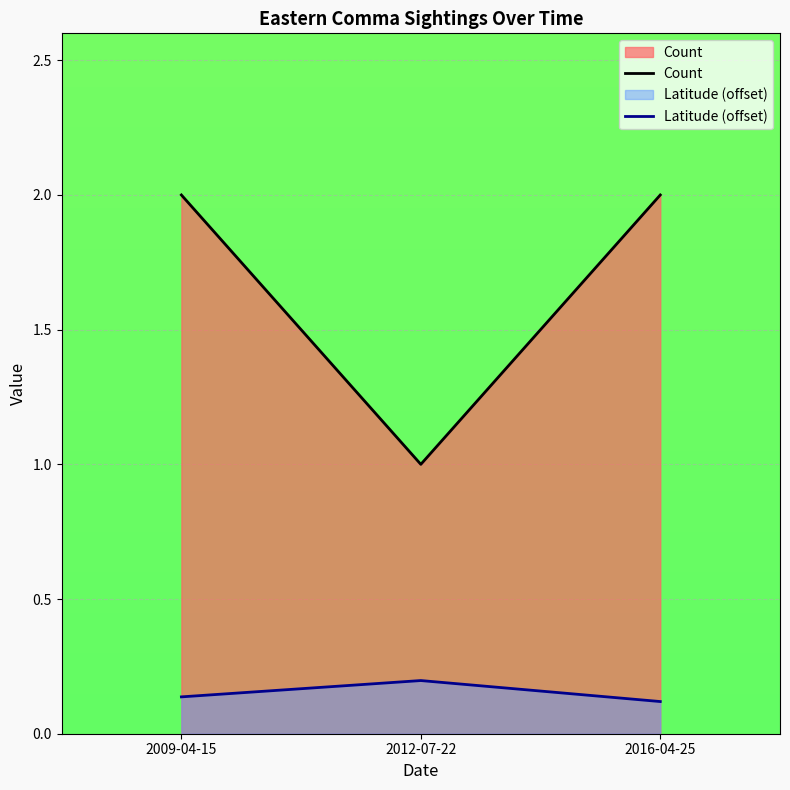

What is the sum of the Latitude (offset) values at 2016-04-25 and 2009-04-15?

0.3